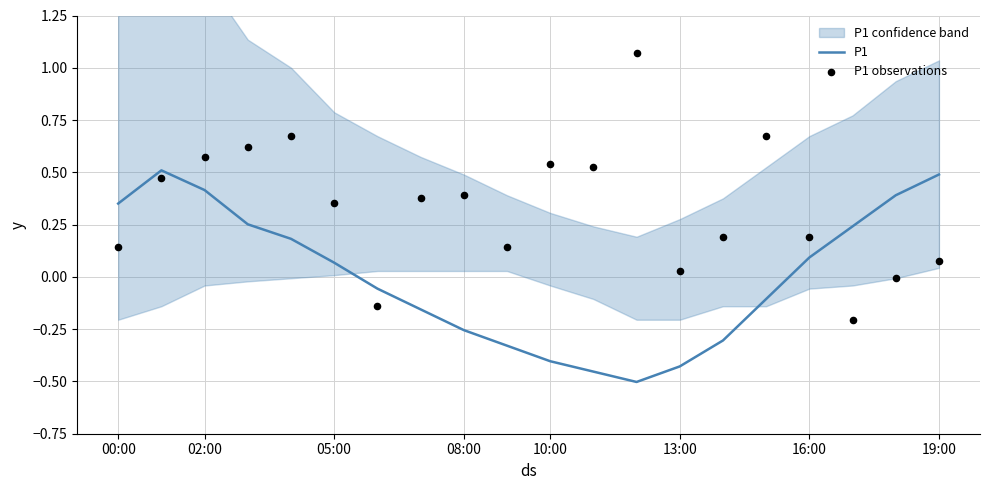

True or false: P1 has a value of 0.5 at 19:00.

True